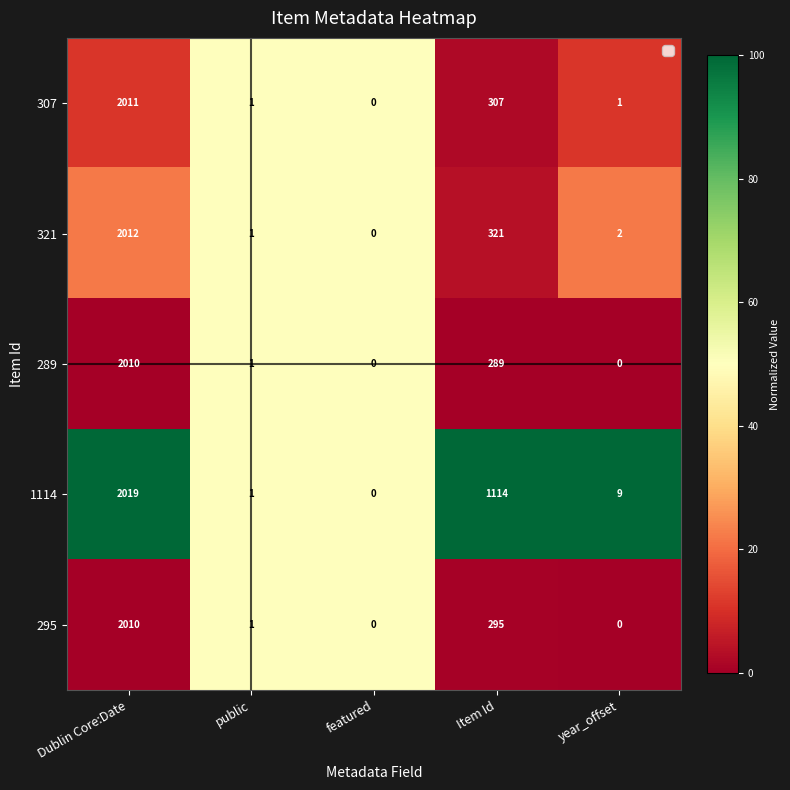

How many distinct data groups are displayed?

5